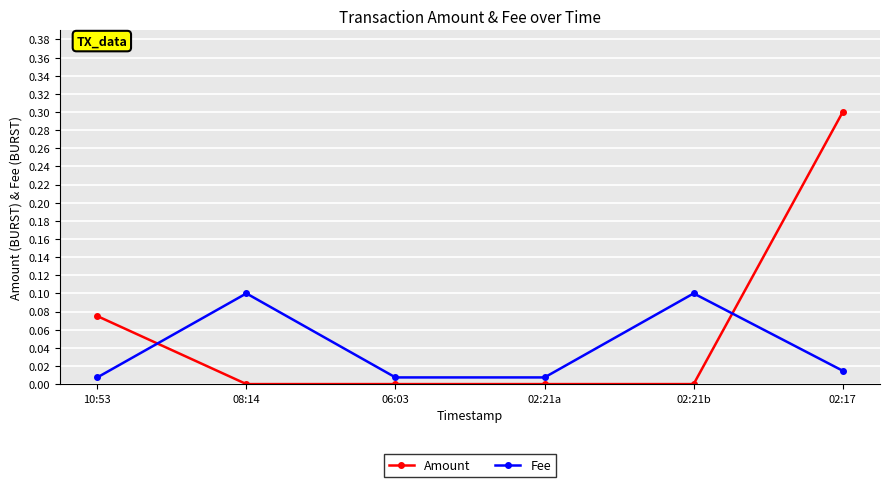

List the series in order of their overall mean, lowest first.

Fee, Amount